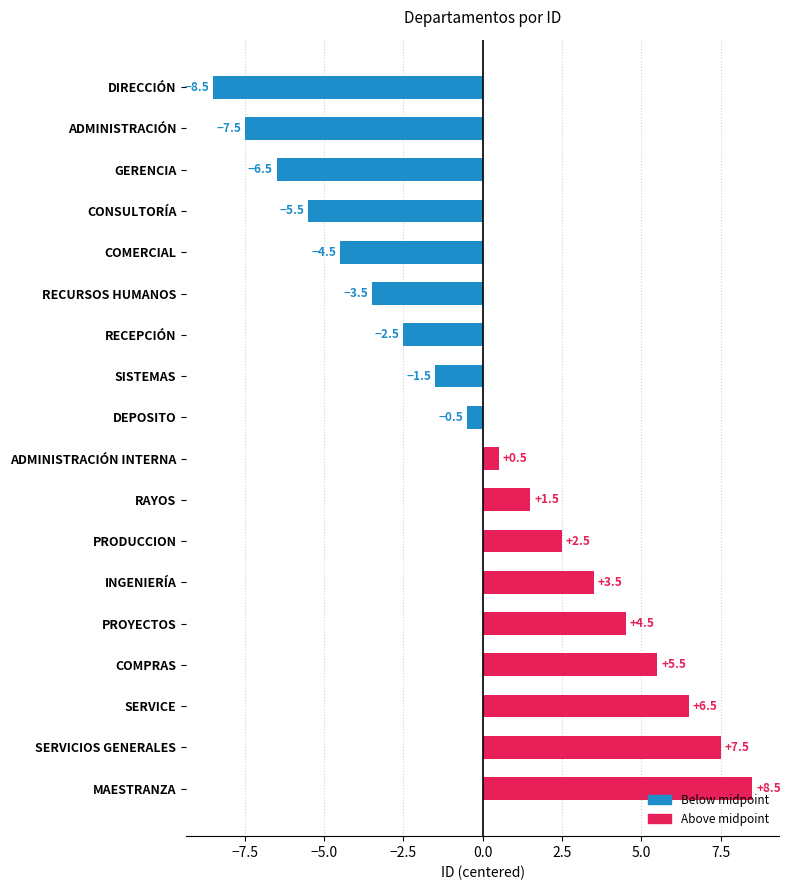

Are the bars grouped side by side (vs. stacked)?

No